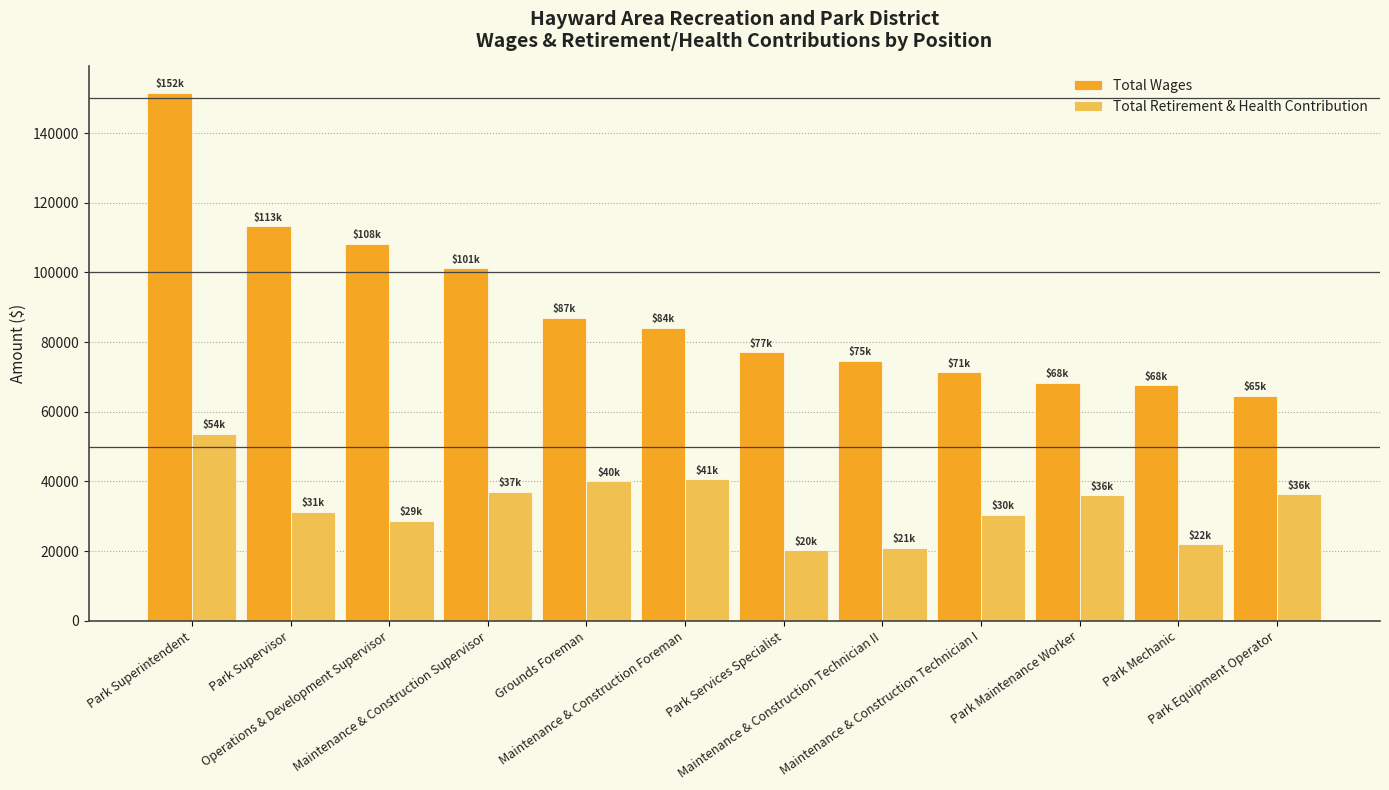

Which series has the largest range (max minus min)?

Total Wages